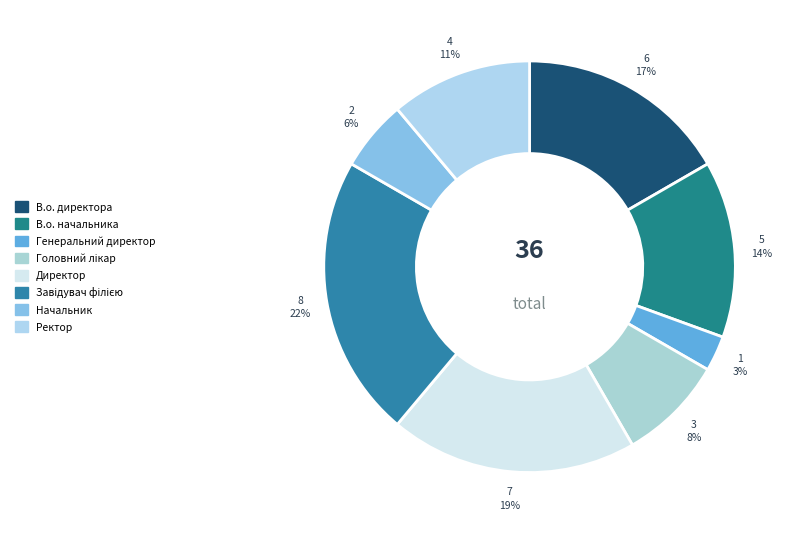

Does any single category account for the majority?

No